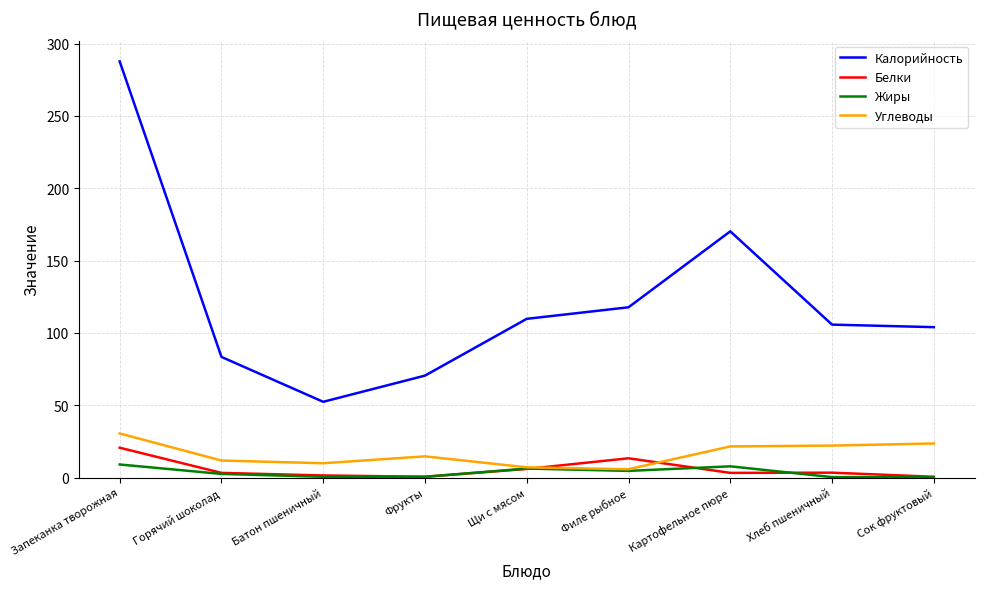

Which series has the largest range (max minus min)?

Калорийность